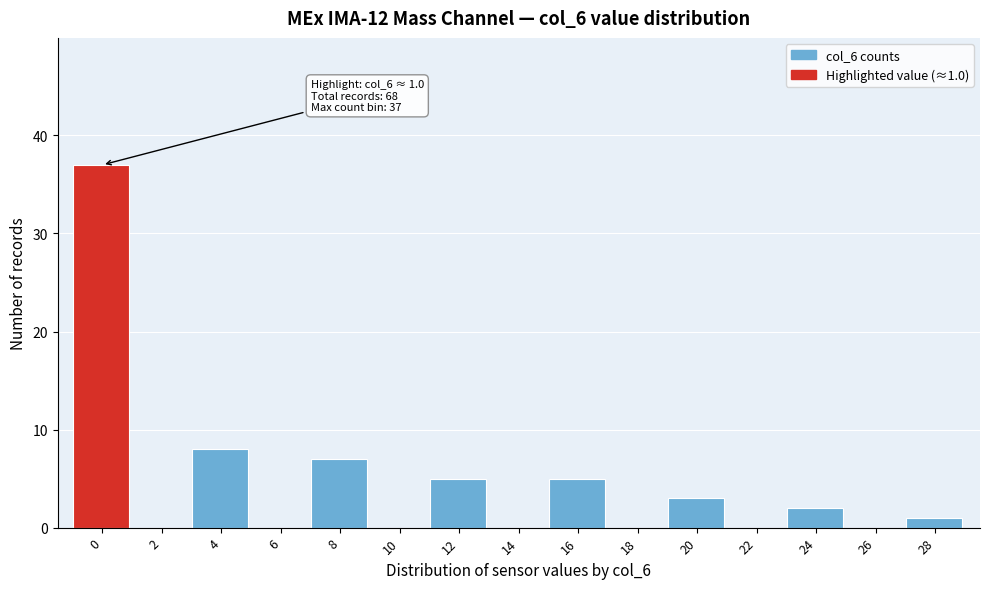

Reading right to left, what are all the values shown in this chart?

28=1	26=0	24=2	22=0	20=3	18=0	16=5	14=0	12=5	10=0	8=7	6=0	4=8	2=0	0=37